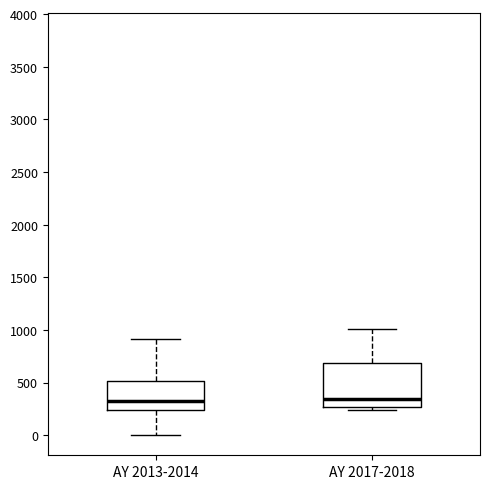

Where does the median line of the box for AY 2017-2018 sit on the y-axis? The values are not printed on the chart, so give them approximately, as read against the axis.

350